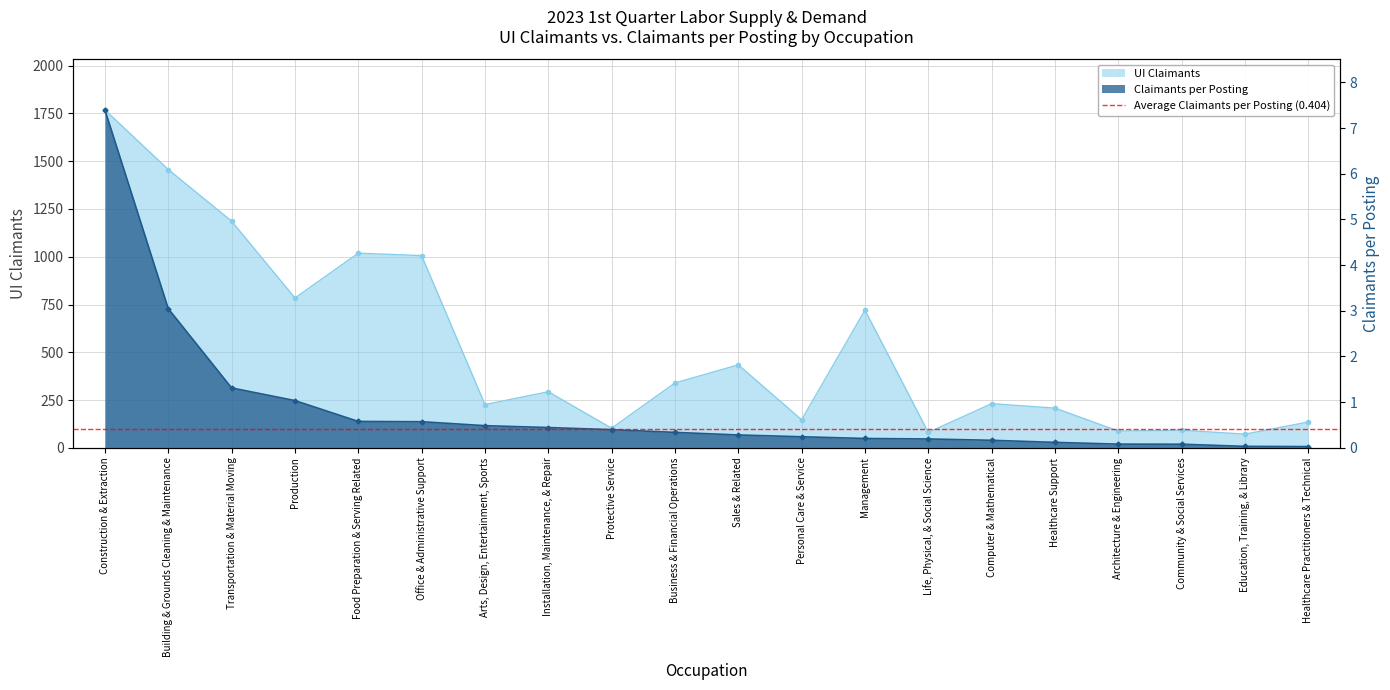

True or false: UI Claimants has a value of 80.8 at Life, Physical, & Social Science.

True